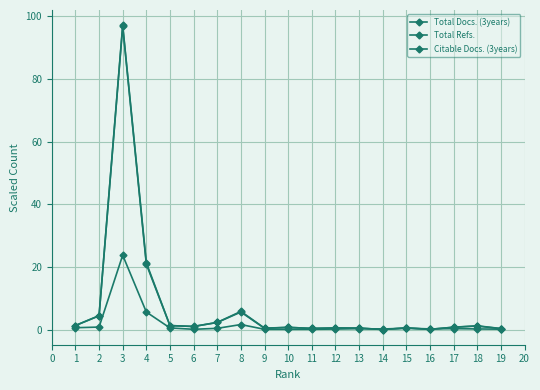

How many lines are shown in the chart?

3